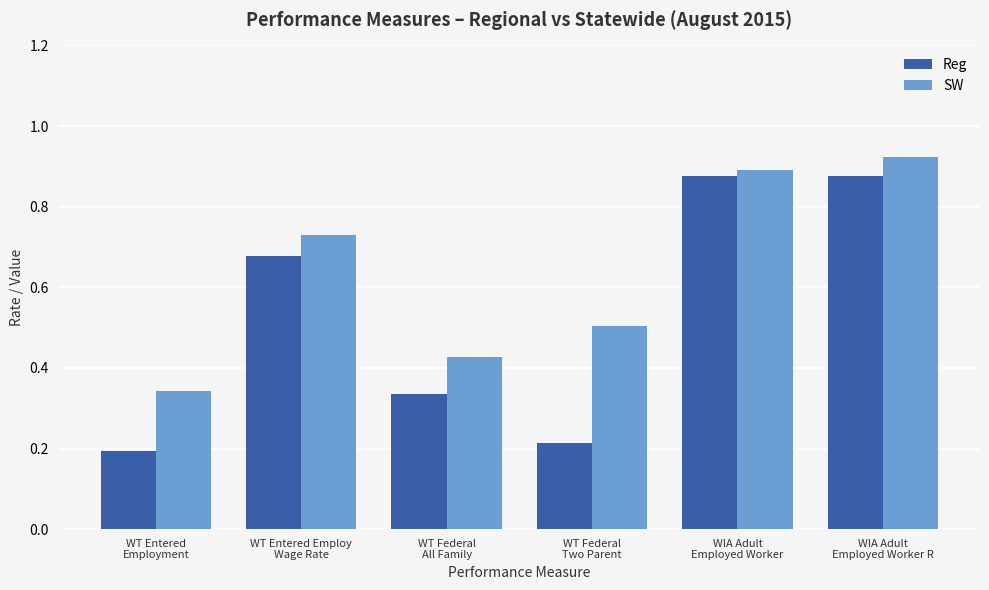

What is the sum of the Reg values at WIA Adult
Employed Worker R and WIA Adult
Employed Worker?

1.8